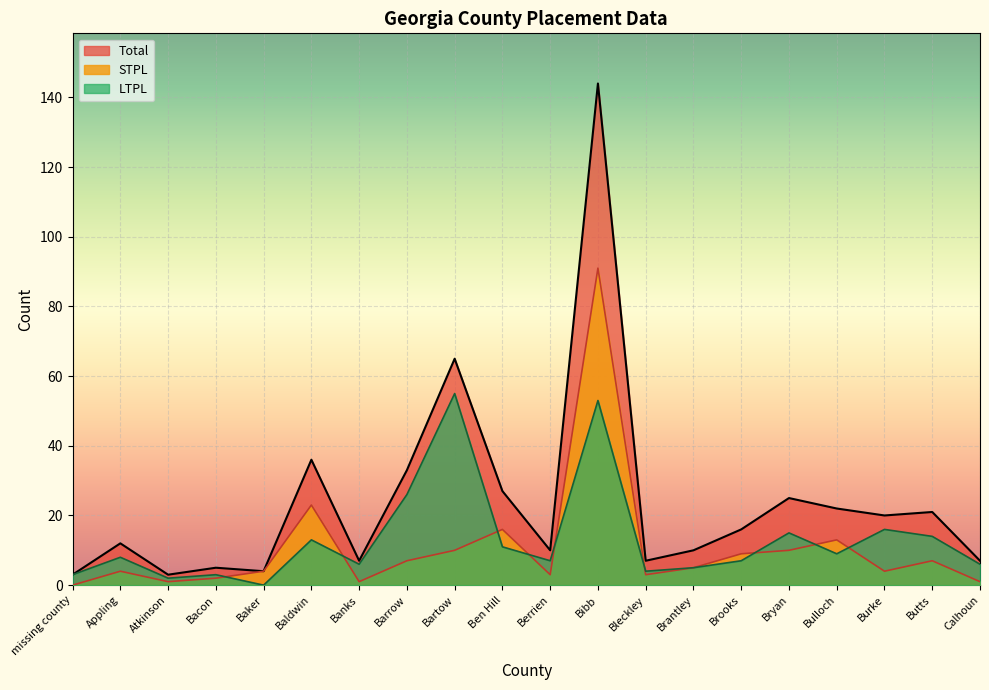

Is it true that STPL equals 10 at Bartow?

True